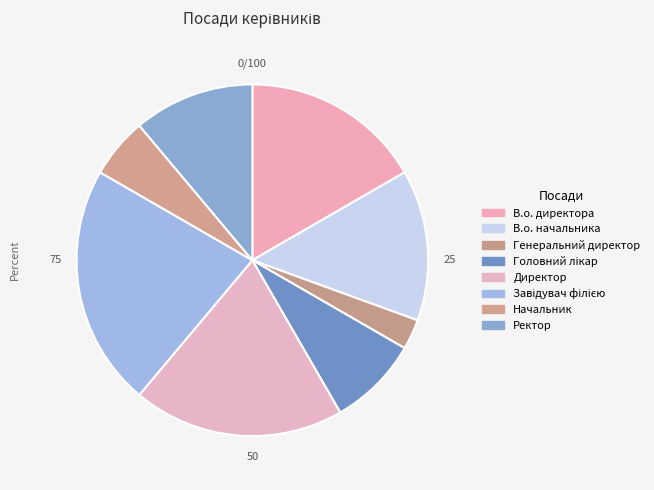

To the nearest percent, what is the average slice percentage?

12%